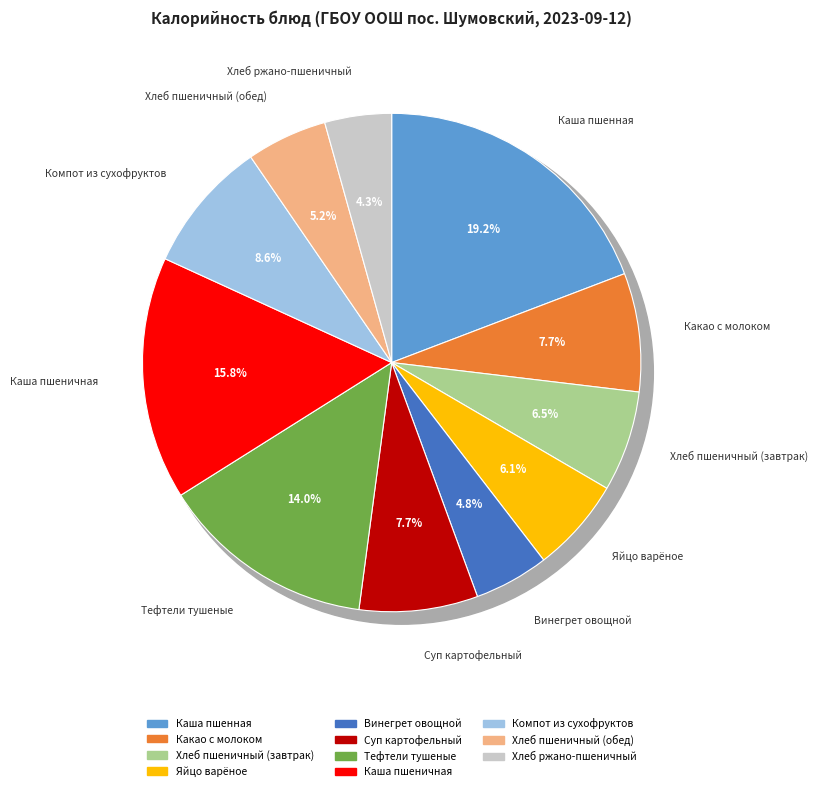

Which category has the biggest portion of the pie?

Каша пшенная